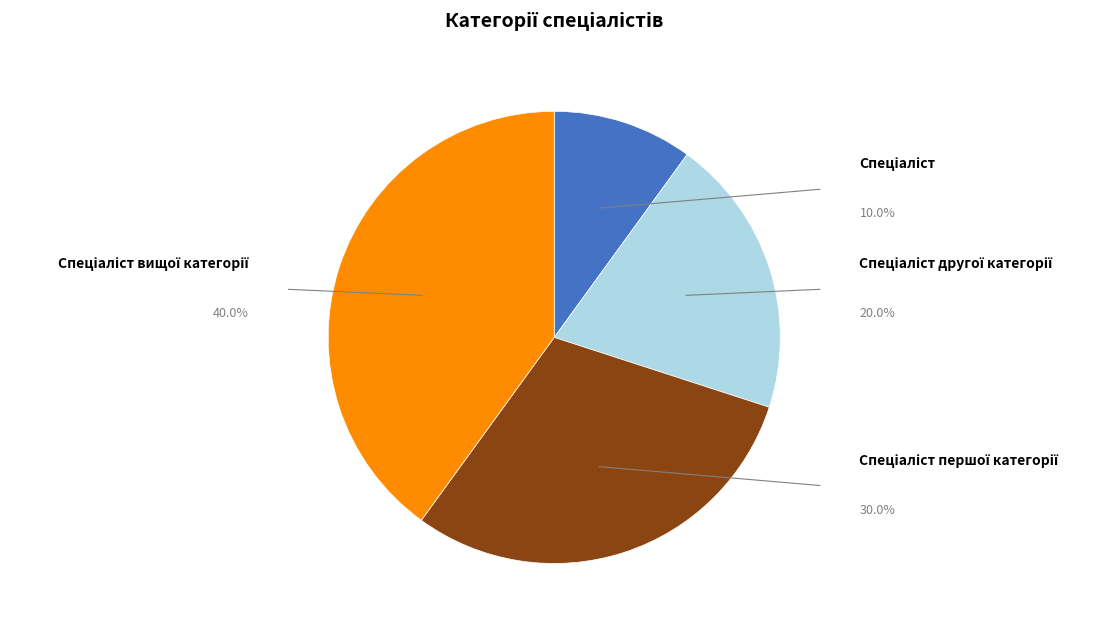

To the nearest percent, what is the average slice percentage?

25%